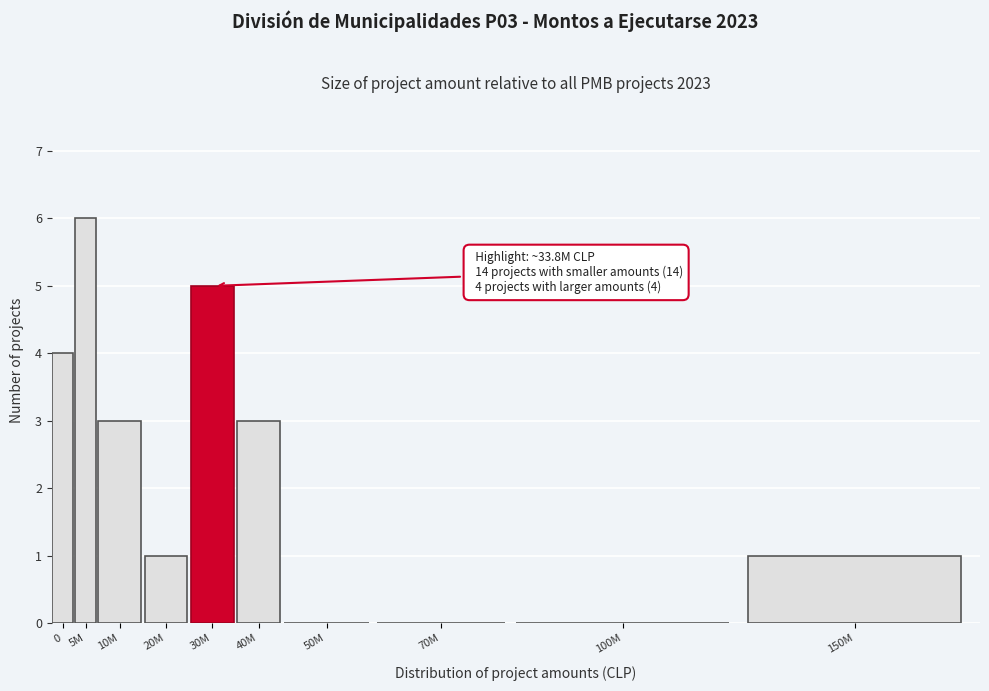

Reading left to right, extract all data points from this chart.

0=4	5M=6	10M=3	20M=1	30M=5	40M=3	50M=0	70M=0	100M=0	150M=1